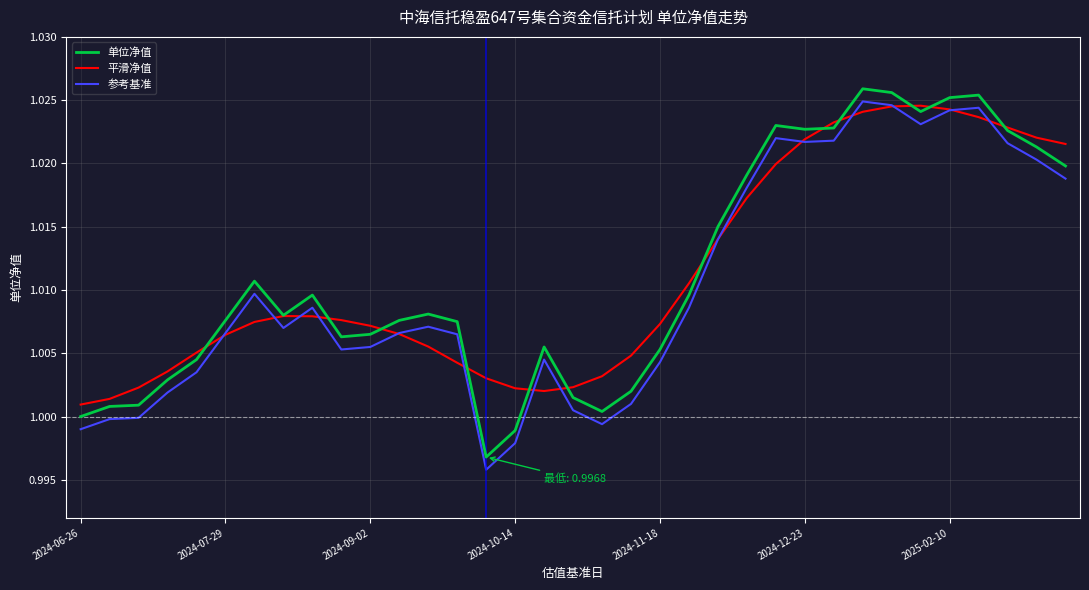

True or false: 单位净值 and 参考基准 intersect in this chart.

False